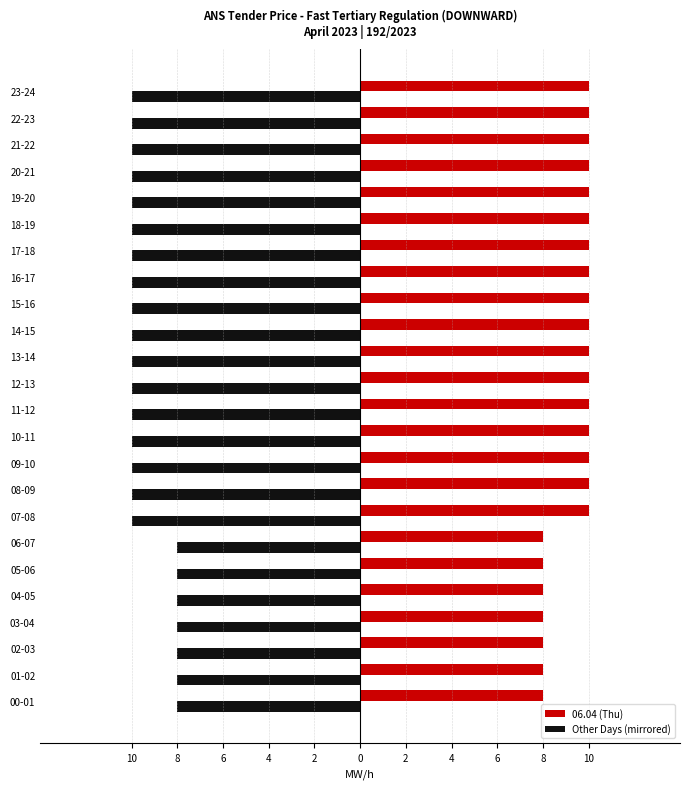

What are all the series names shown in the legend?

06.04 (Thu), Other Days (mirrored)